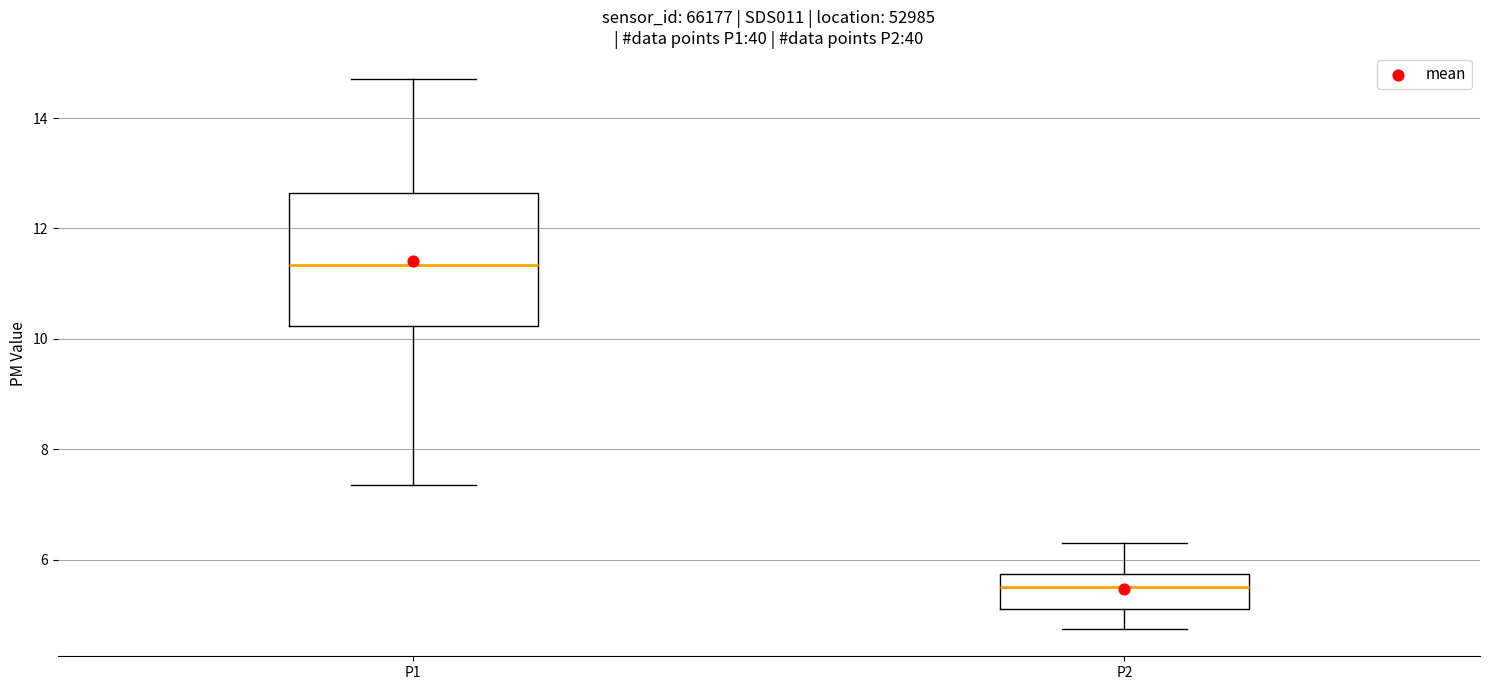

Reading left to right, read every box against the y-axis: the position of its median line, the range the box covers, and the ends of its whiskers. The values are not printed on the chart, so give them approximately, as read against the axis.

P1: median 11.4, box 10.2 to 12.6, whiskers 7.4 to 14.8
P2: median 5.6, box 5.2 to 5.8, whiskers 4.8 to 6.4